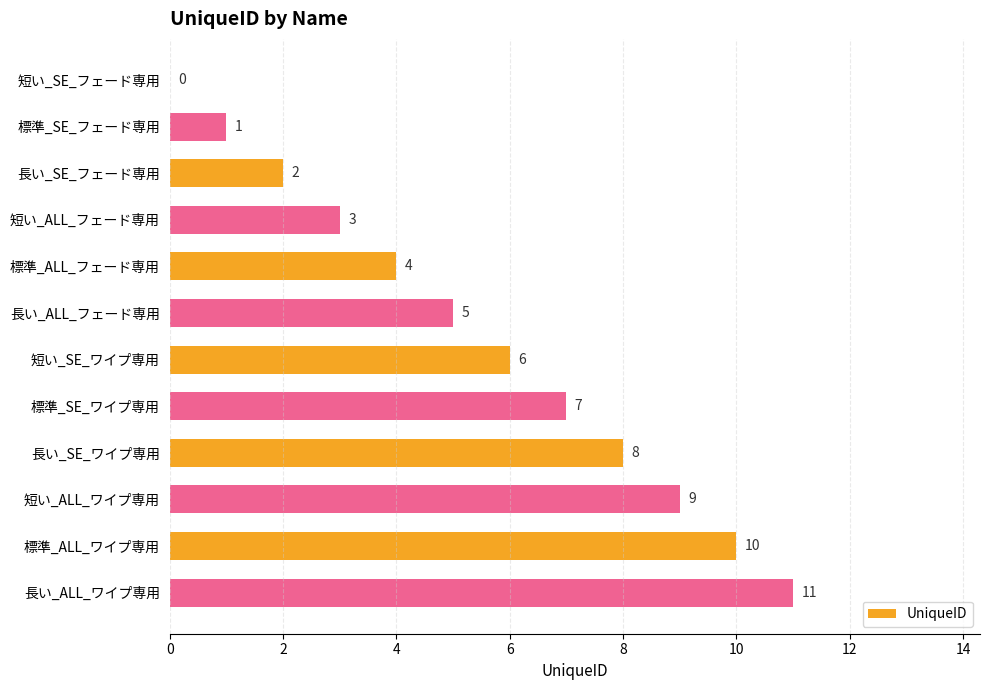

What is the maximum value shown in the chart?

11